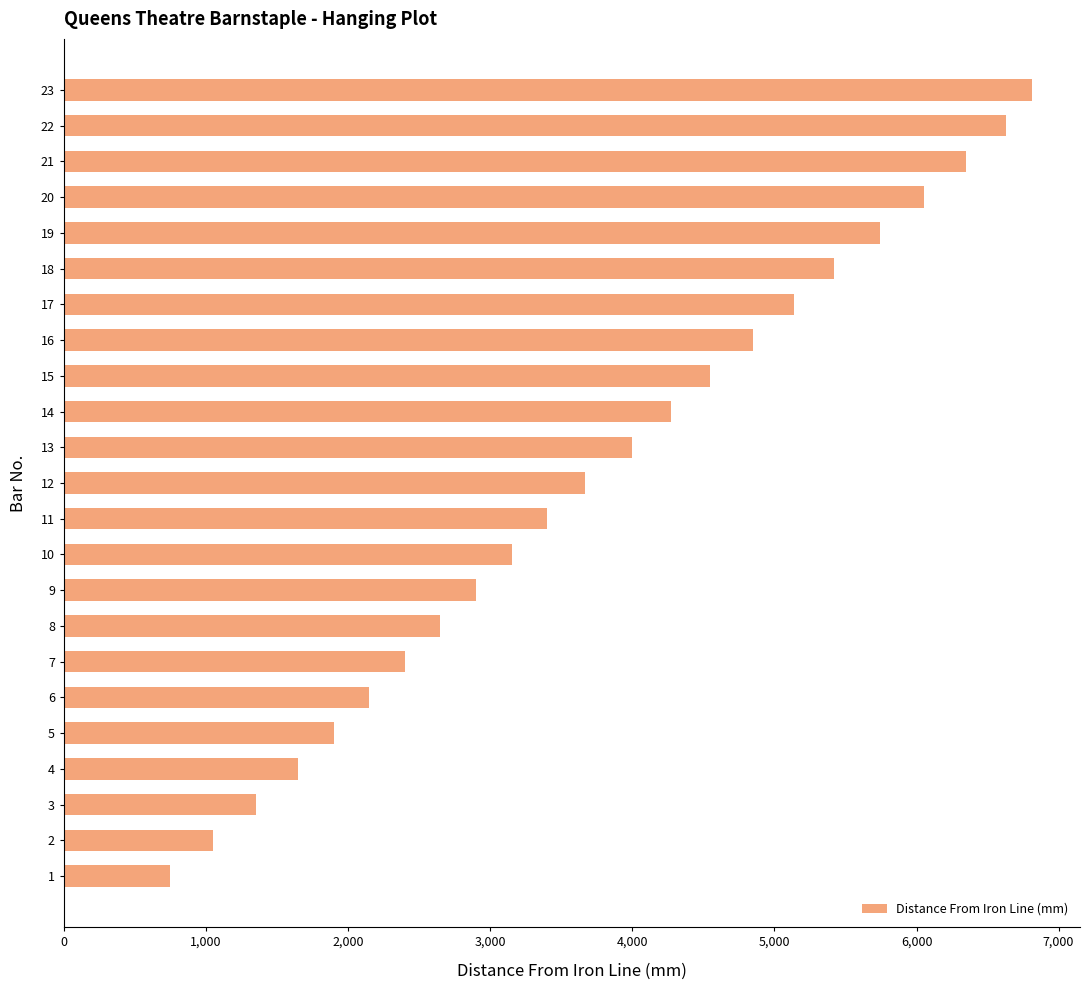

What is the minimum value shown in the chart?

750